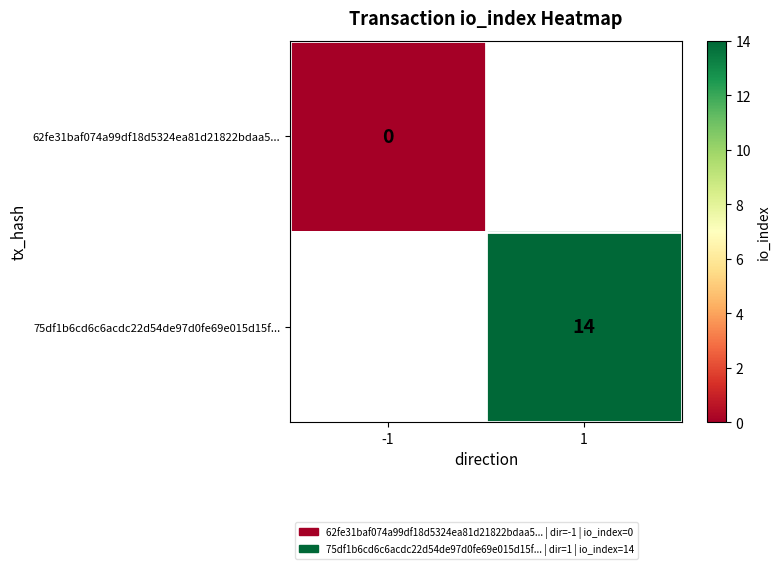

Is it true that 75df1b6cd6c6acdc22d54de97d0fe69e015d15f... equals 19 at 1?

False